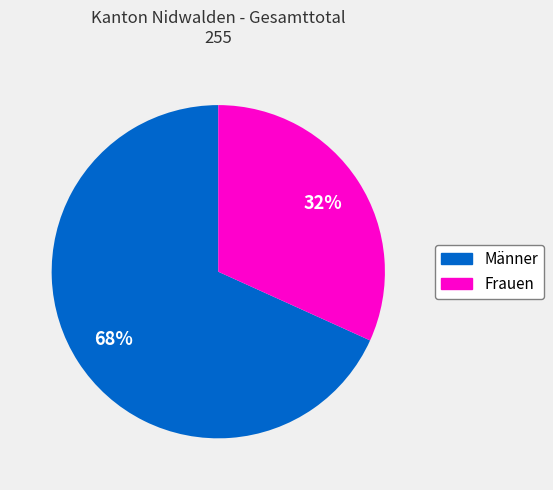

To the nearest percent, what portion does Männer represent?

68%